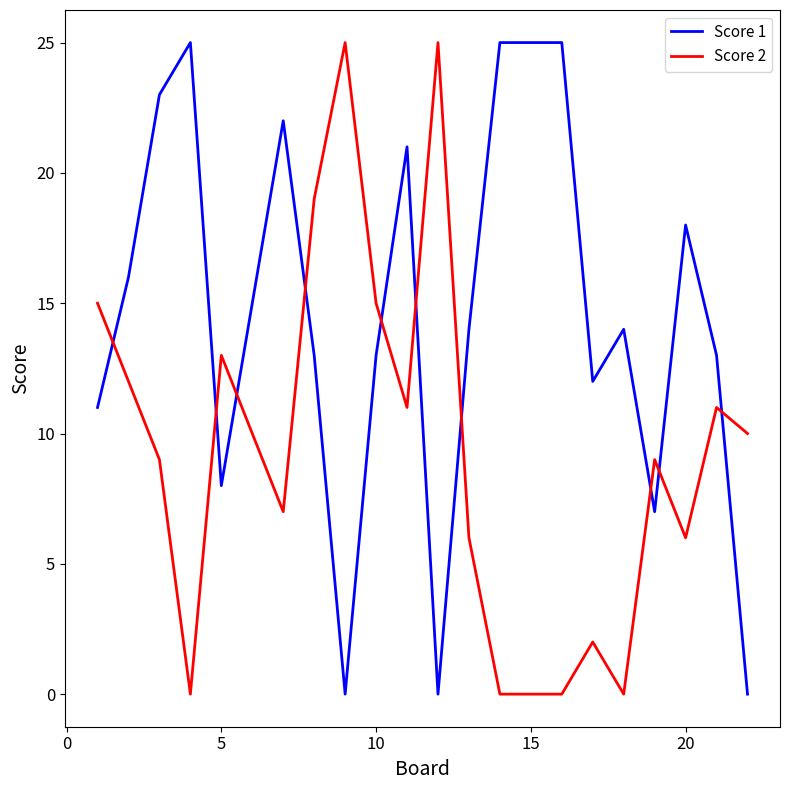

True or false: Score 1 and Score 2 intersect in this chart.

True